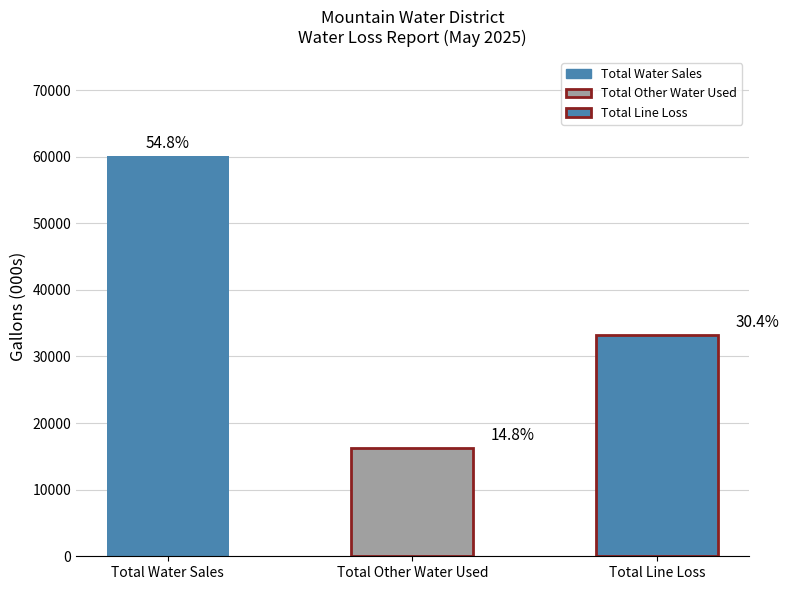

What is the label of the 3rd bar from the right?

Total Water Sales